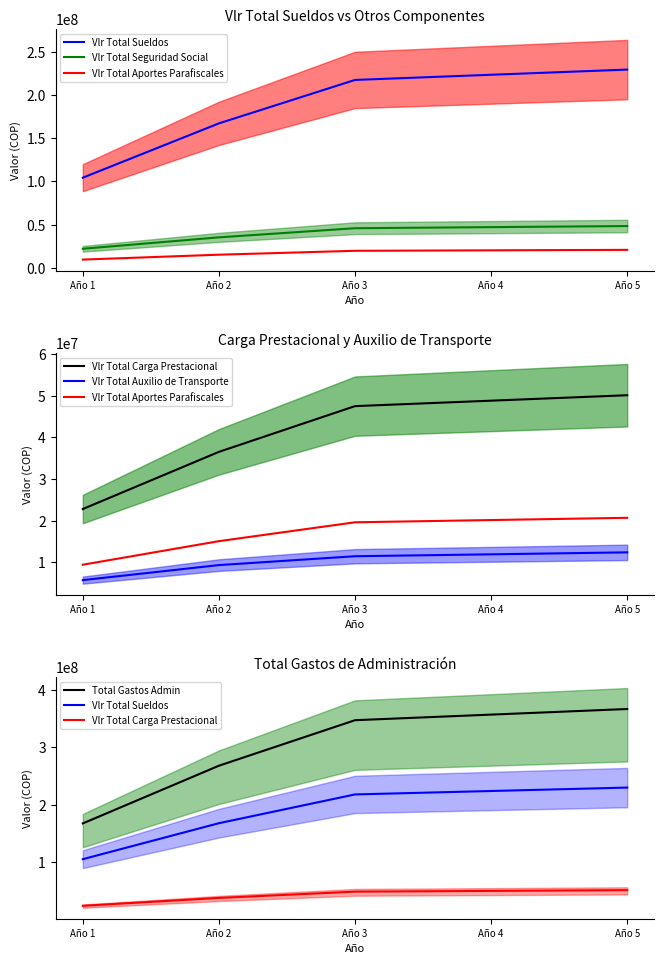

How many values in the Vlr Total Sueldos series are below 217800000?

2